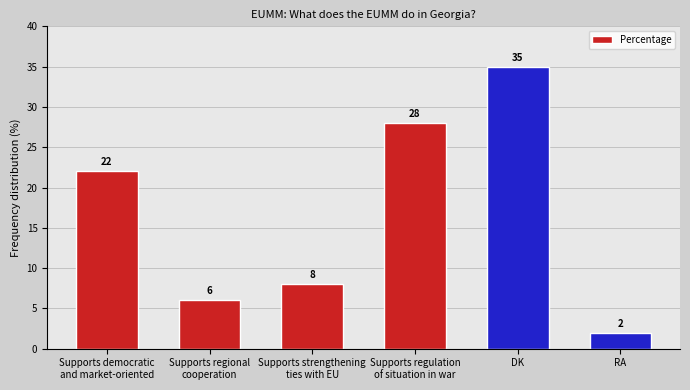

What is the greatest value displayed?

35